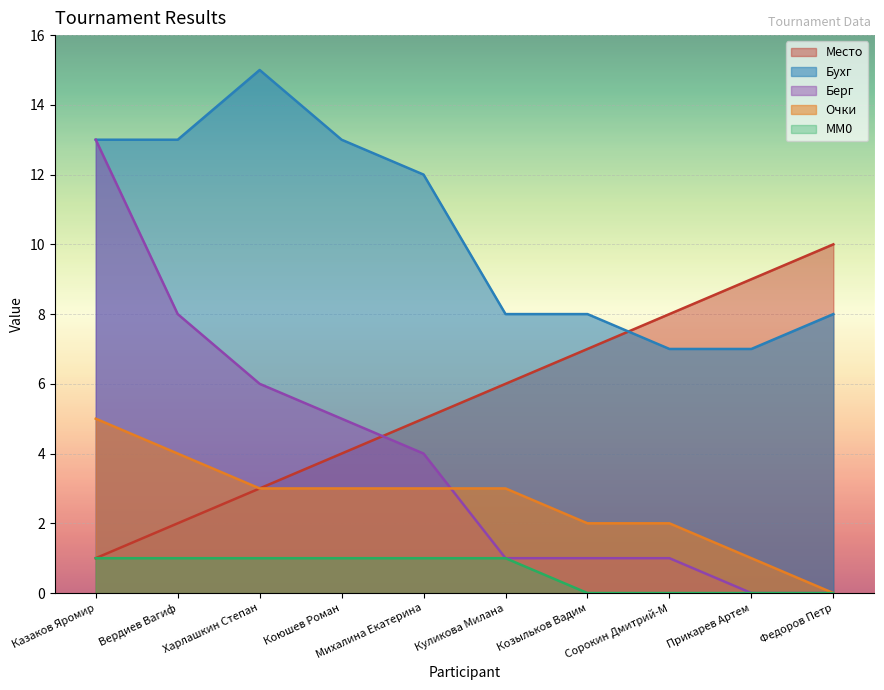

What is the average value of the Очки series?

3